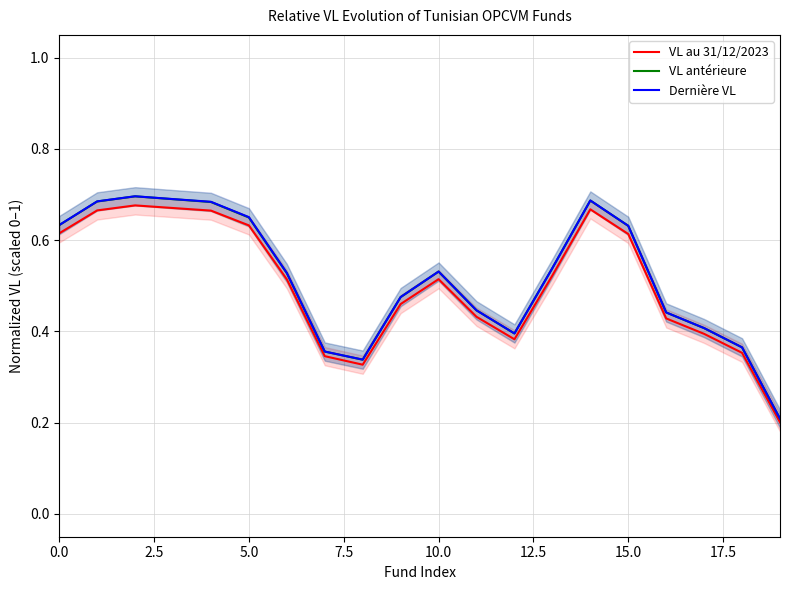

True or false: VL au 31/12/2023 has a value of 0.4 at 18.

True